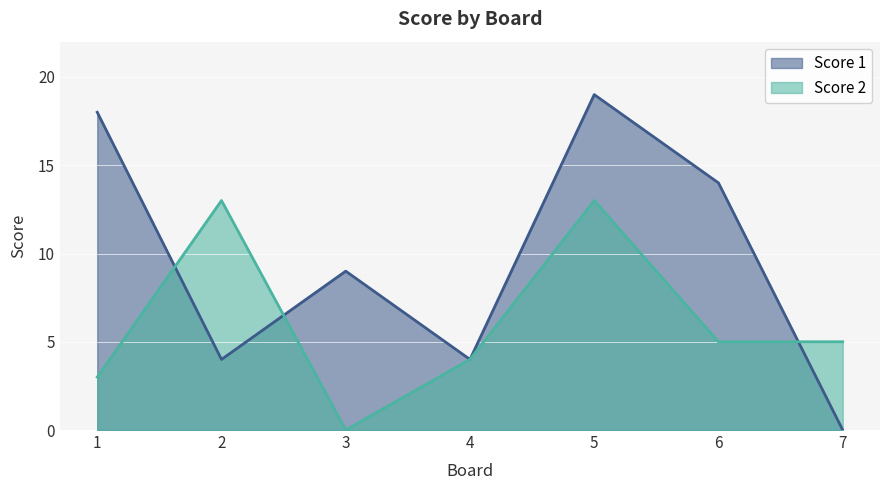

What is the difference between the Score 2 values at 3 and 6?

5